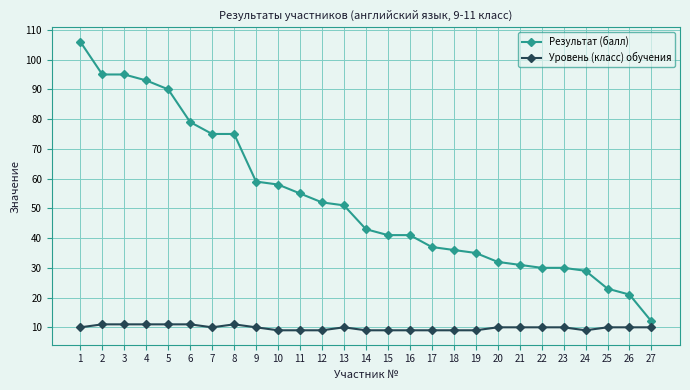

What are all the series names shown in the legend?

Результат (балл), Уровень (класс) обучения